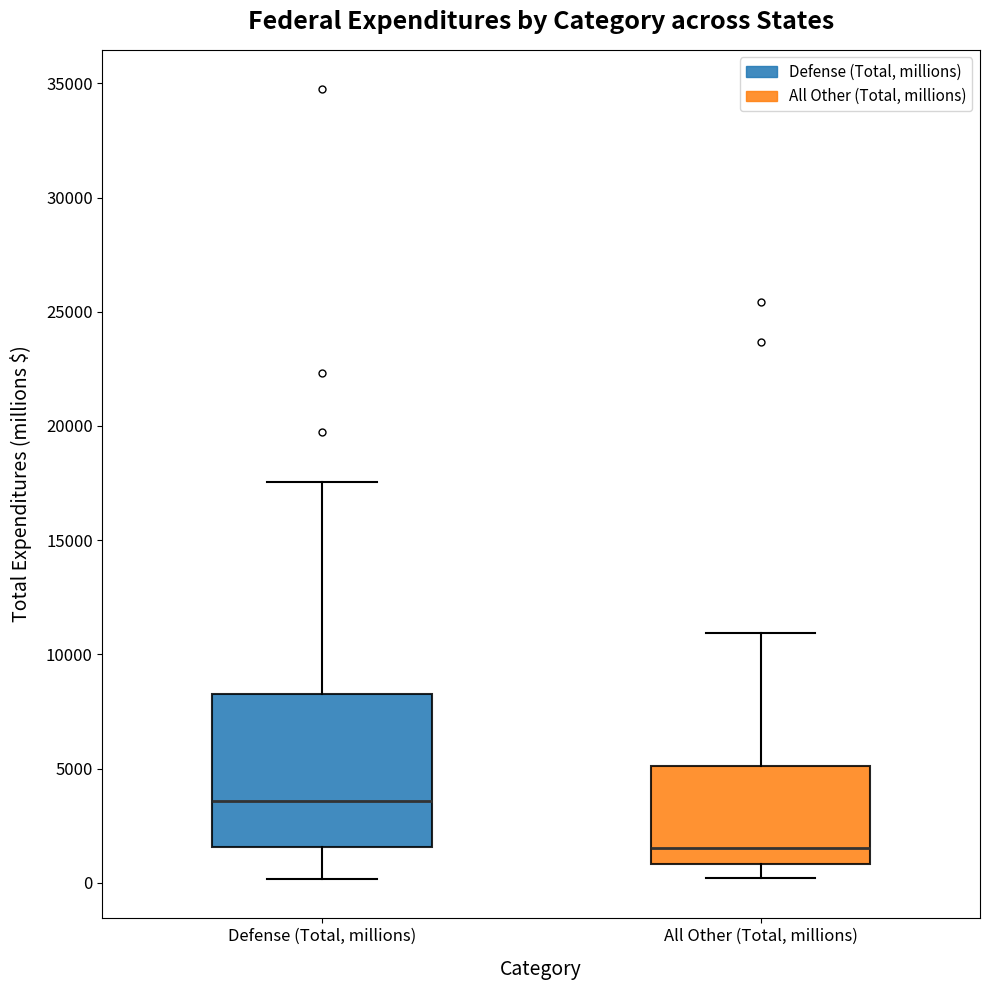

Reading left to right, read every box against the y-axis: the position of its median line, the range the box covers, and the ends of its whiskers. The values are not printed on the chart, so give them approximately, as read against the axis.

Defense (Total, millions): median 3500, box 1500 to 8500, whiskers 0 to 17500
All Other (Total, millions): median 1500, box 1000 to 5000, whiskers 0 to 11000